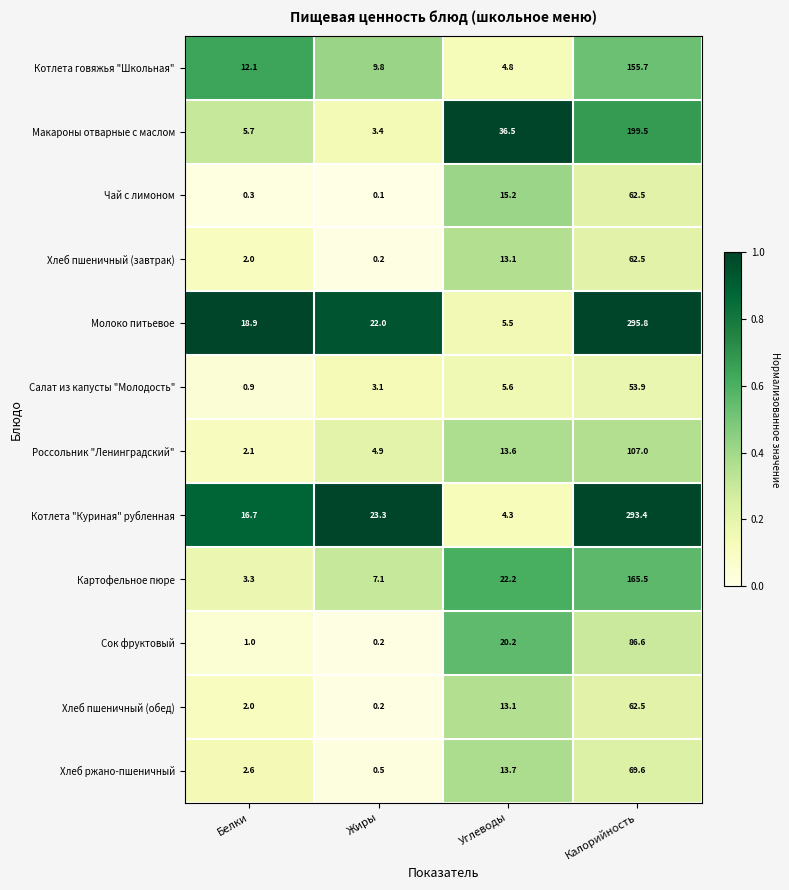

Which series has the widest spread of values?

Молоко питьевое